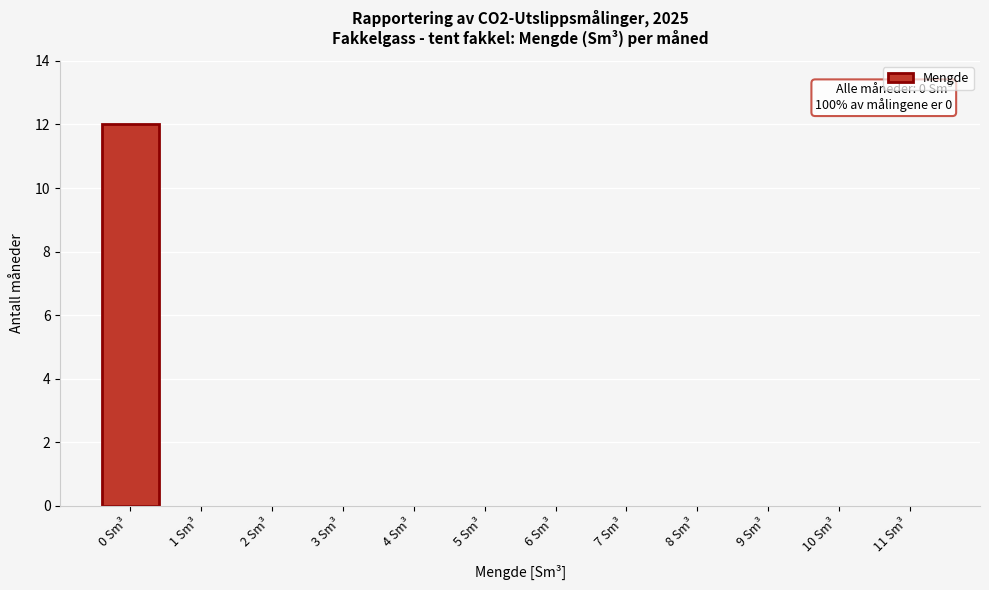

Reading right to left, extract all data points from this chart.

11 Sm³=0	10 Sm³=0	9 Sm³=0	8 Sm³=0	7 Sm³=0	6 Sm³=0	5 Sm³=0	4 Sm³=0	3 Sm³=0	2 Sm³=0	1 Sm³=0	0 Sm³=12